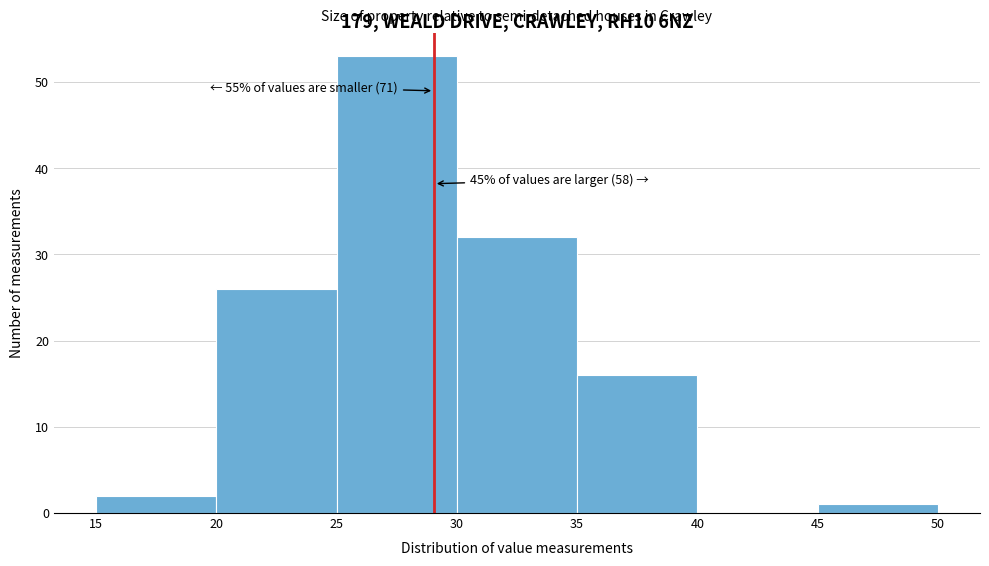

Over which range of the x-axis is the bar tallest?

25 to 30